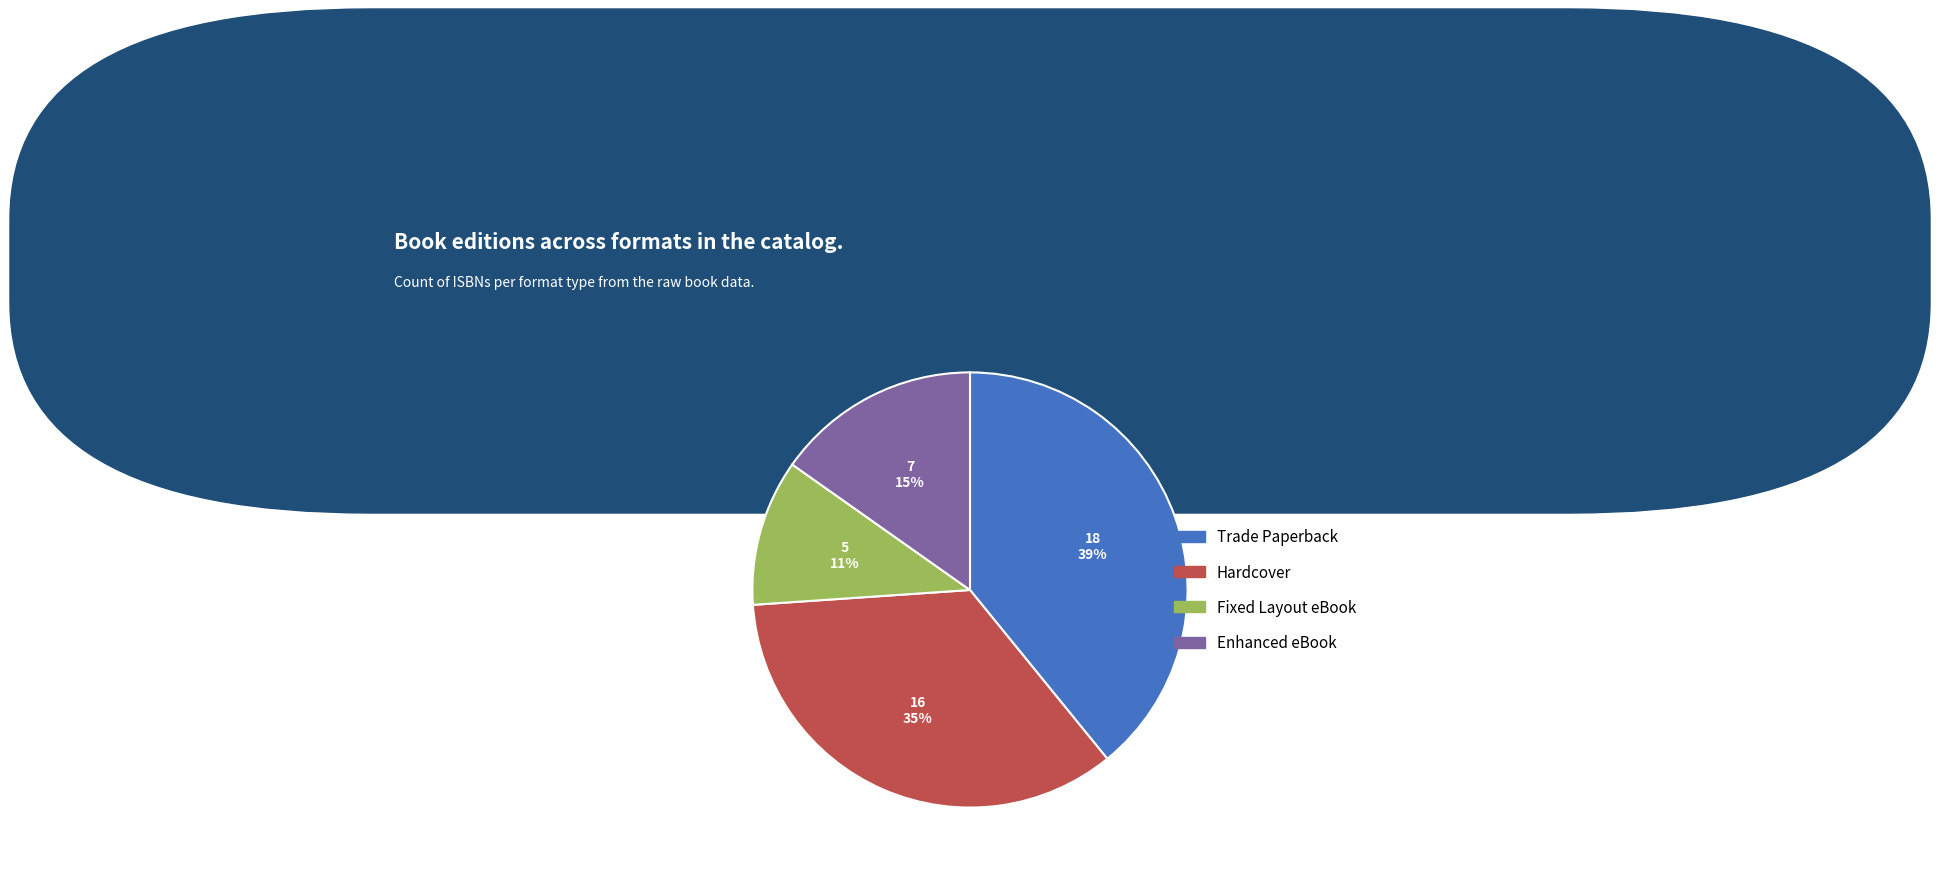

Is the sum of Fixed Layout eBook and Hardcover greater than half?

No